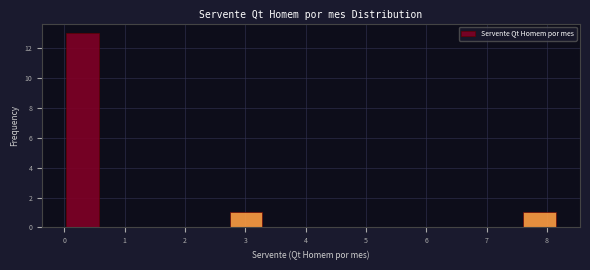

Reading left to right, transcribe this chart: for each bar, give the range it covers on the x-axis and its height. Neither the bar edges nor the heights are printed on the chart, so give them approximately, as read against the axes.

0.0 to 0.6: 13
0.6 to 1.1: 0
1.1 to 1.7: 0
1.7 to 2.2: 0
2.2 to 2.7: 0
2.7 to 3.3: 1
3.3 to 3.8: 0
3.8 to 4.4: 0
4.4 to 4.9: 0
4.9 to 5.4: 0
5.4 to 6.0: 0
6.0 to 6.5: 0
6.5 to 7.1: 0
7.1 to 7.6: 0
7.6 to 8.1: 1